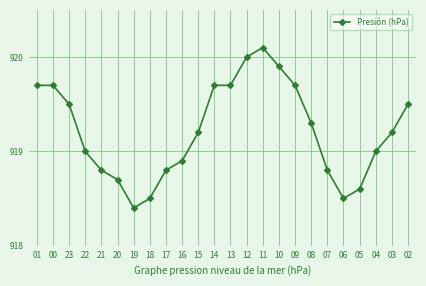

What is the sum of the values at 05 and 08?

1837.9